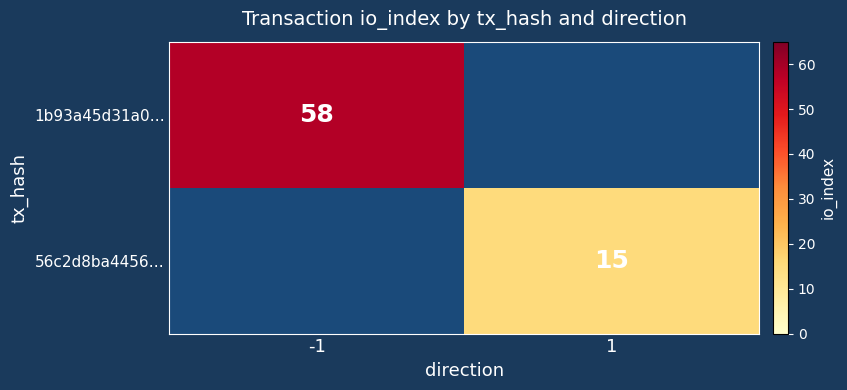

The 56c2d8ba4456… series shows 24 at 1. True or false?

False